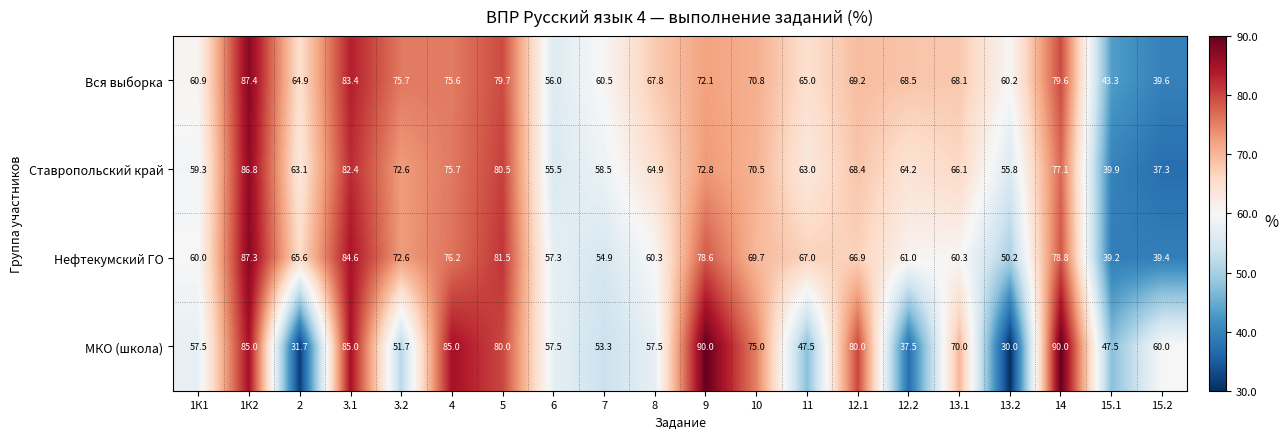

True or false: МКО (школа) has a value of 153.1 at 14.

False